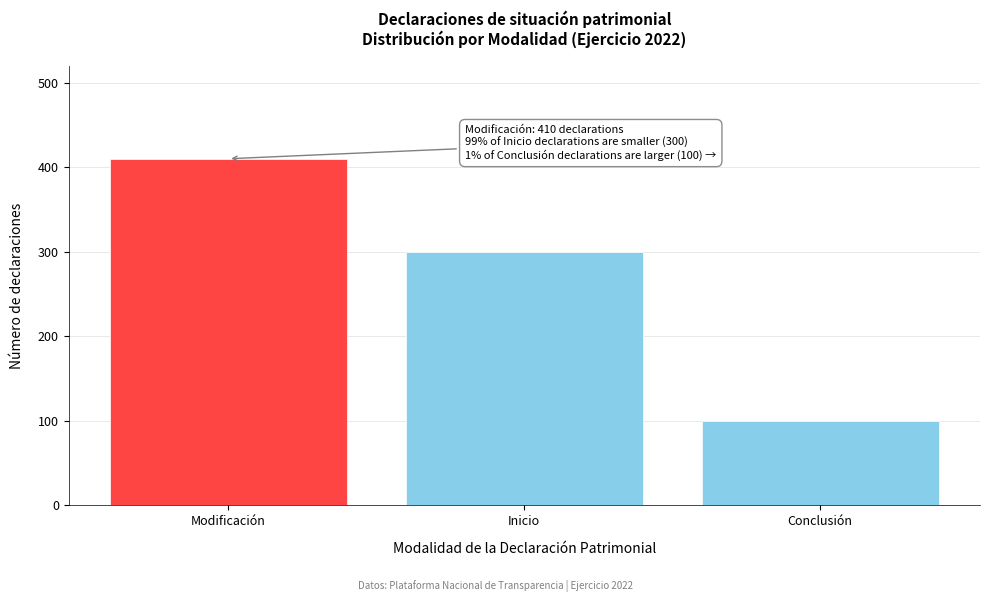

Reading left to right, extract all data points from this chart.

410	300	100